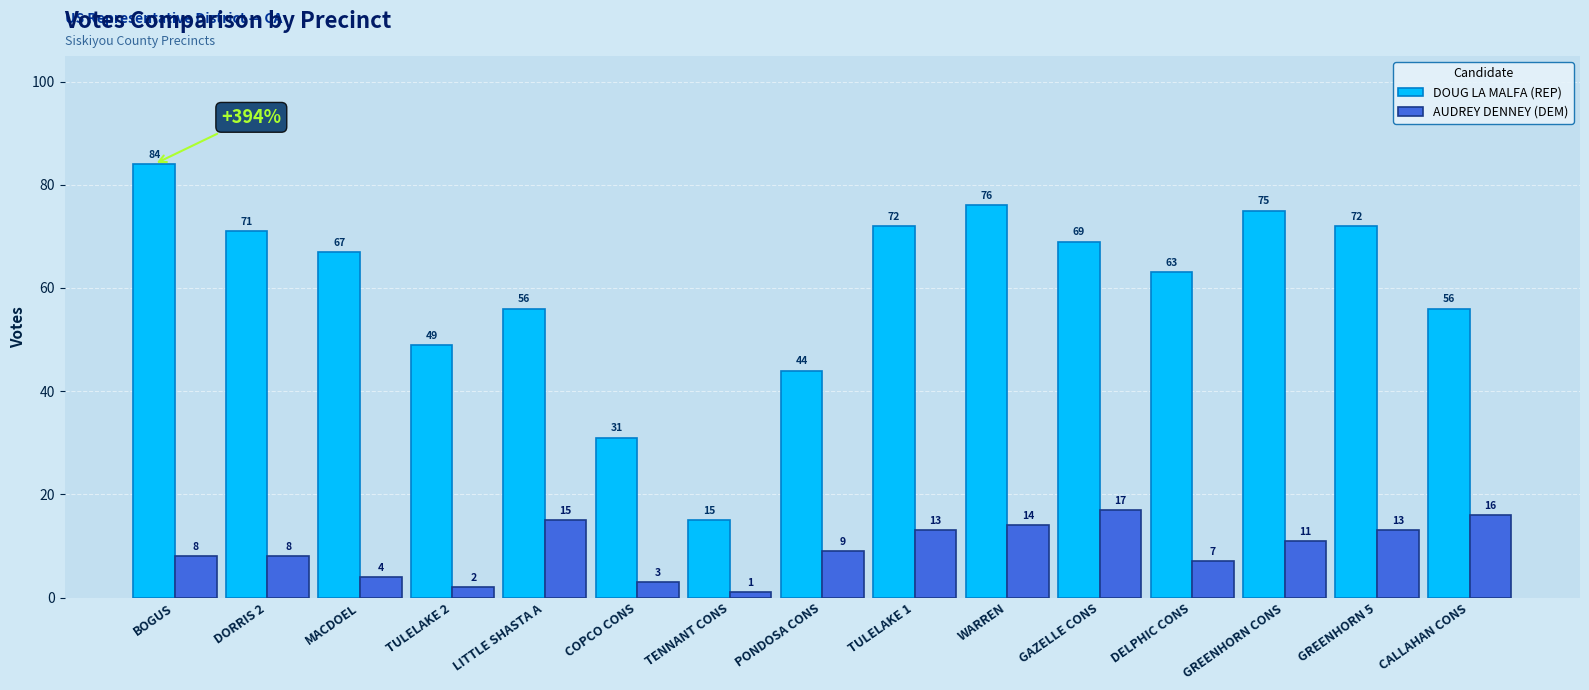

Reading left to right, list all the values displayed in this chart.

DOUG LA MALFA (REP): 84	71	67	49	56	31	15	44	72	76	69	63	75	72	56
AUDREY DENNEY (DEM): 8	8	4	2	15	3	1	9	13	14	17	7	11	13	16